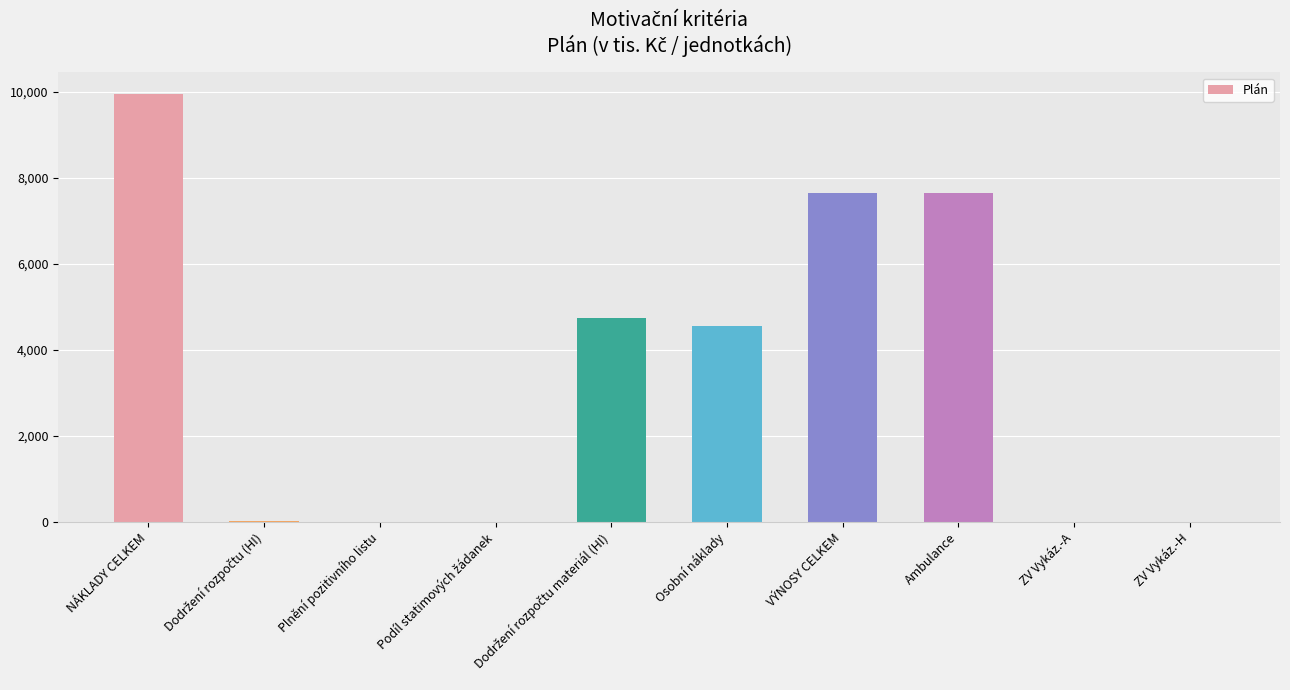

True or false: the data shows 3671.9 at Ambulance.

False